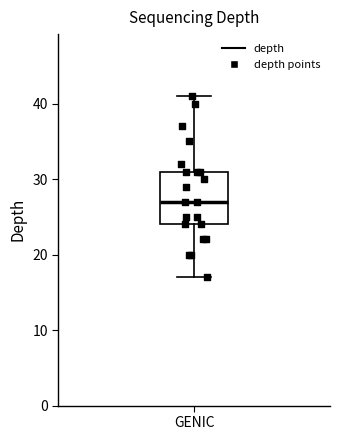

Read this box plot against the y-axis: the position of the median line, the range covered by the box, and the ends of both whiskers. The values are not printed on the chart, so give them approximately, as read against the axis.

median 27, box 24 to 31, whiskers 17 to 41